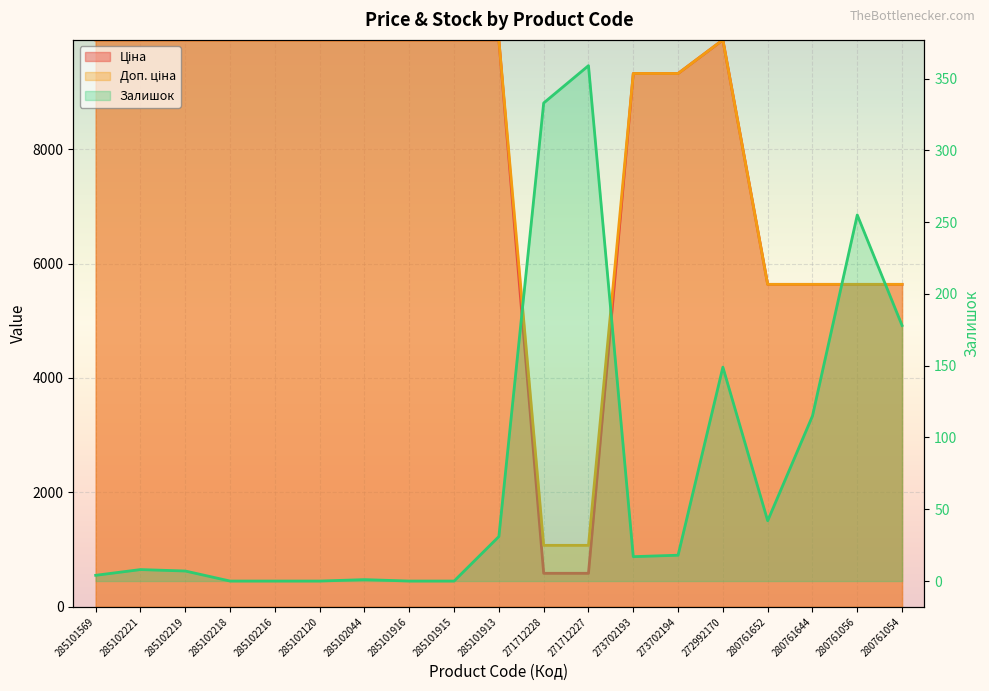

Which label corresponds to the largest value in the chart?

285101569